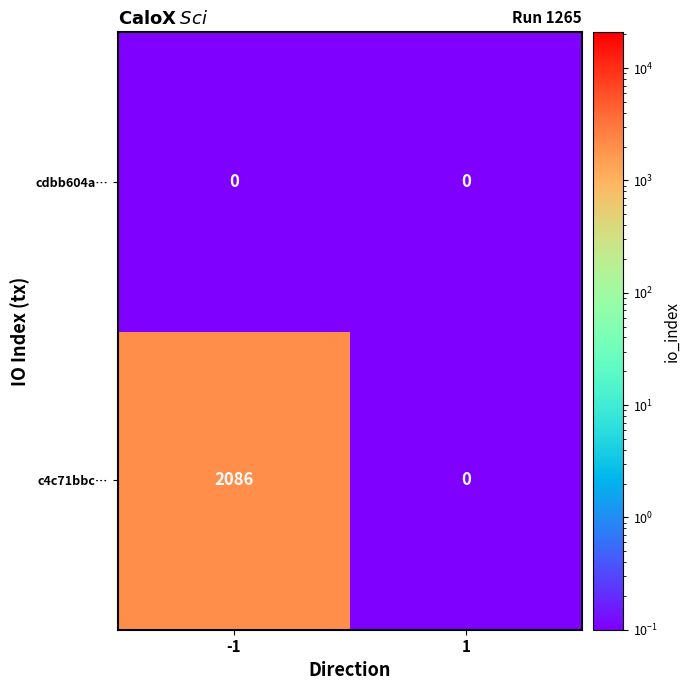

What is the difference between the highest and lowest values at -1?

2086